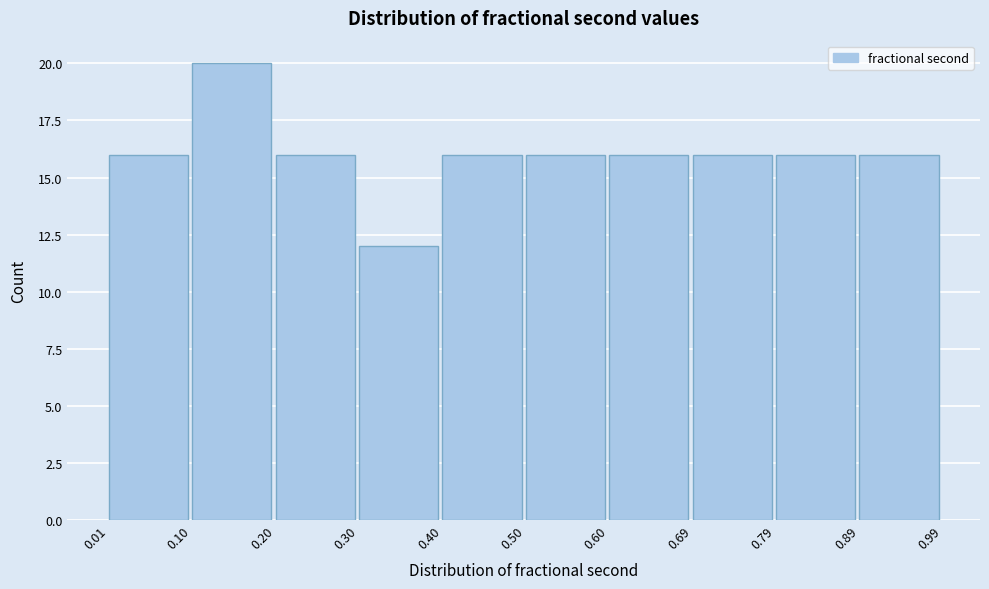

How tall is the bar that spans 0.10 to 0.20 on the x-axis? The values are not printed on the chart, so give them approximately, as read against the axis.

20